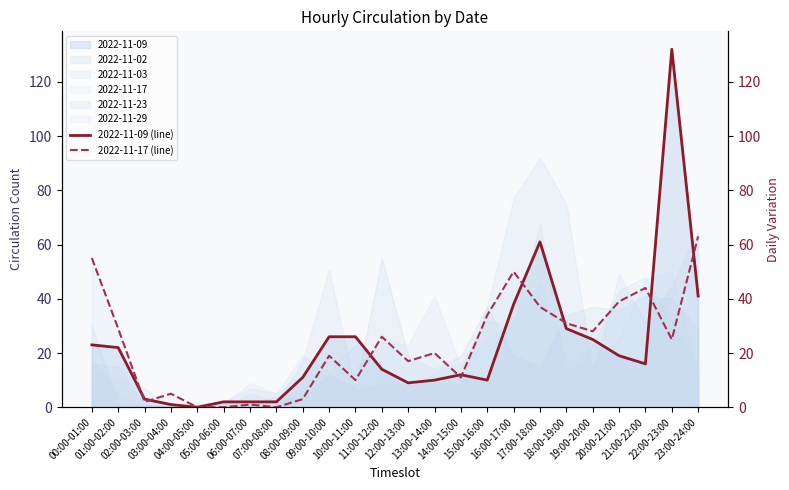

What position from the right is 18:00-19:00?

6